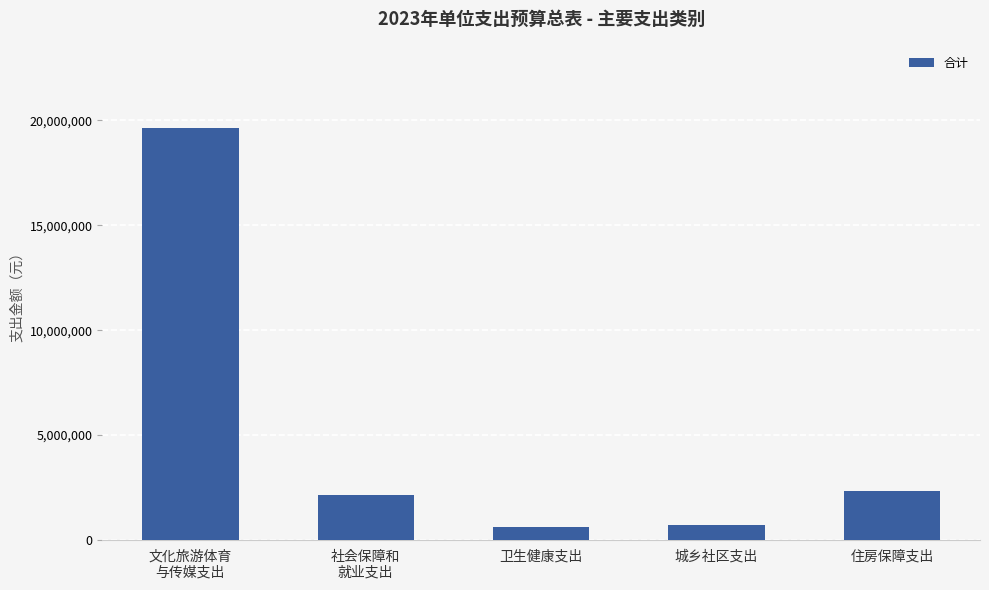

What is the smallest value displayed?

607800